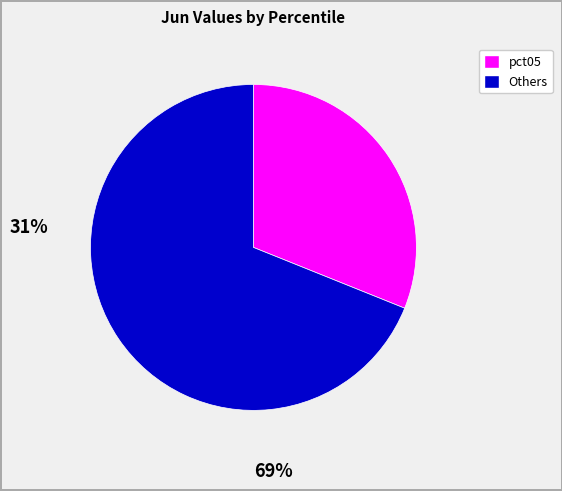

Does any single category account for the majority?

Yes